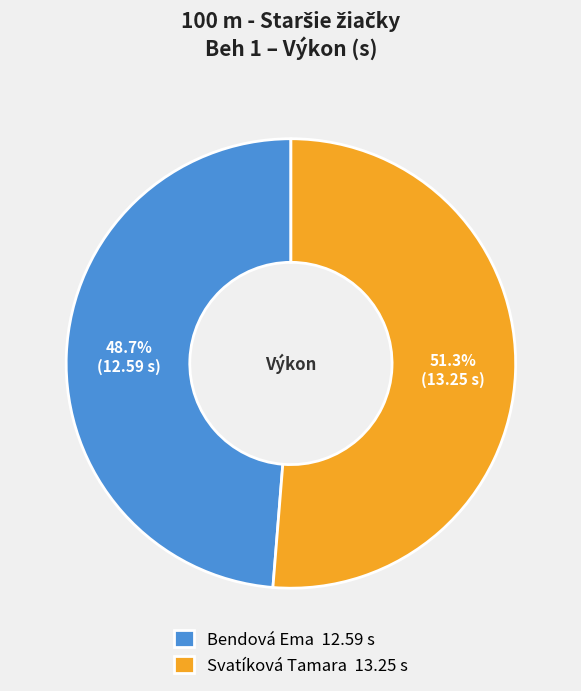

Count the number of slices in the pie.

2